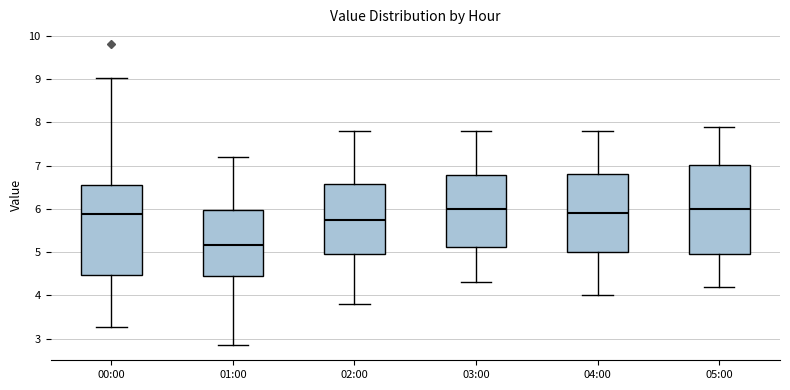

Reading left to right, read every box against the y-axis: the position of its median line, the range the box covers, and the ends of its whiskers. The values are not printed on the chart, so give them approximately, as read against the axis.

00:00: median 5.9, box 4.5 to 6.6, whiskers 3.3 to 9.0
01:00: median 5.2, box 4.5 to 6.0, whiskers 2.9 to 7.2
02:00: median 5.8, box 5.0 to 6.6, whiskers 3.8 to 7.8
03:00: median 6.0, box 5.1 to 6.8, whiskers 4.3 to 7.8
04:00: median 5.9, box 5.0 to 6.8, whiskers 4.0 to 7.8
05:00: median 6.0, box 5.0 to 7.0, whiskers 4.2 to 7.9